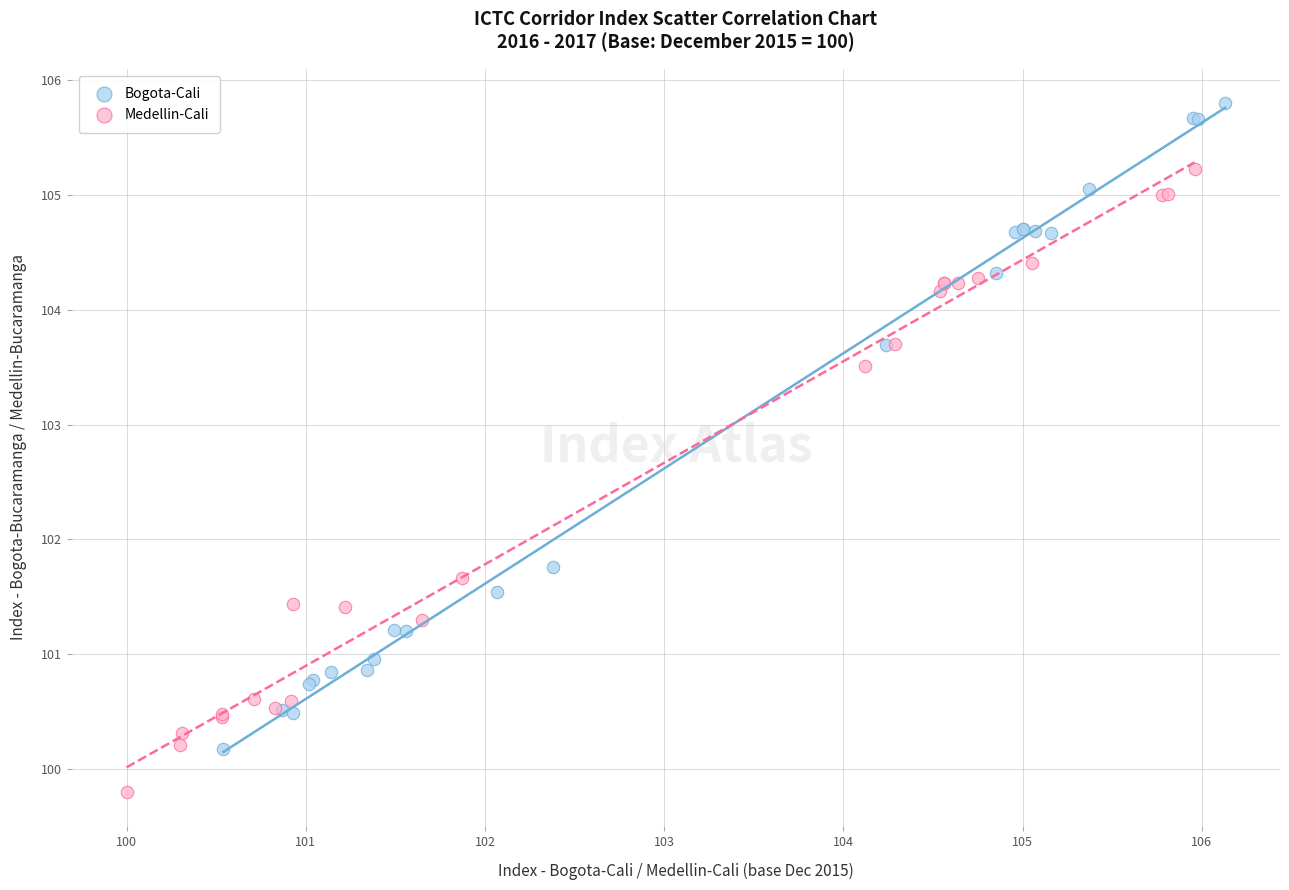

Which series reaches the minimum Y coordinate?

Medellin-Cali